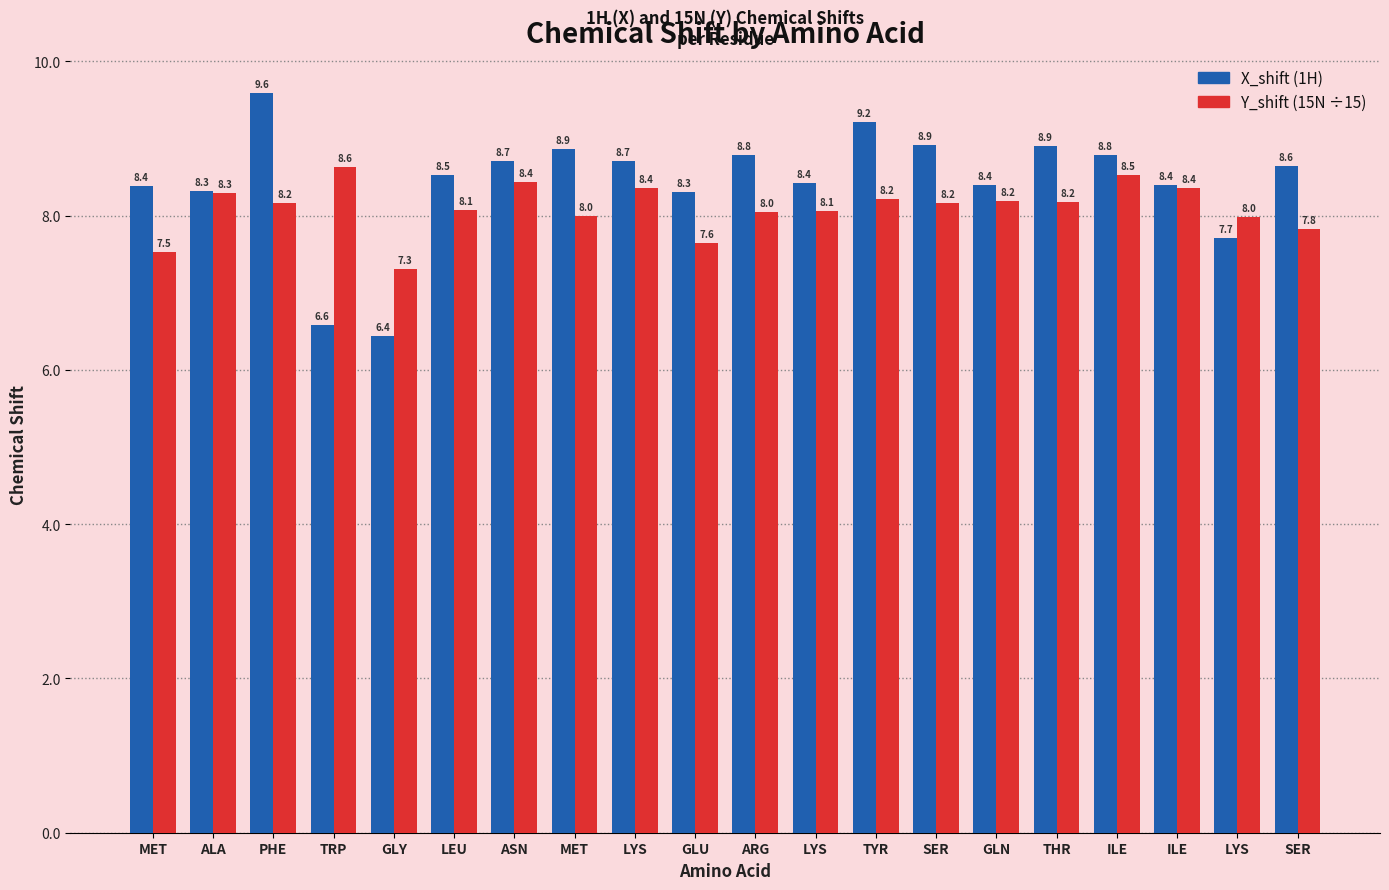

How many bars are there in each group?

2